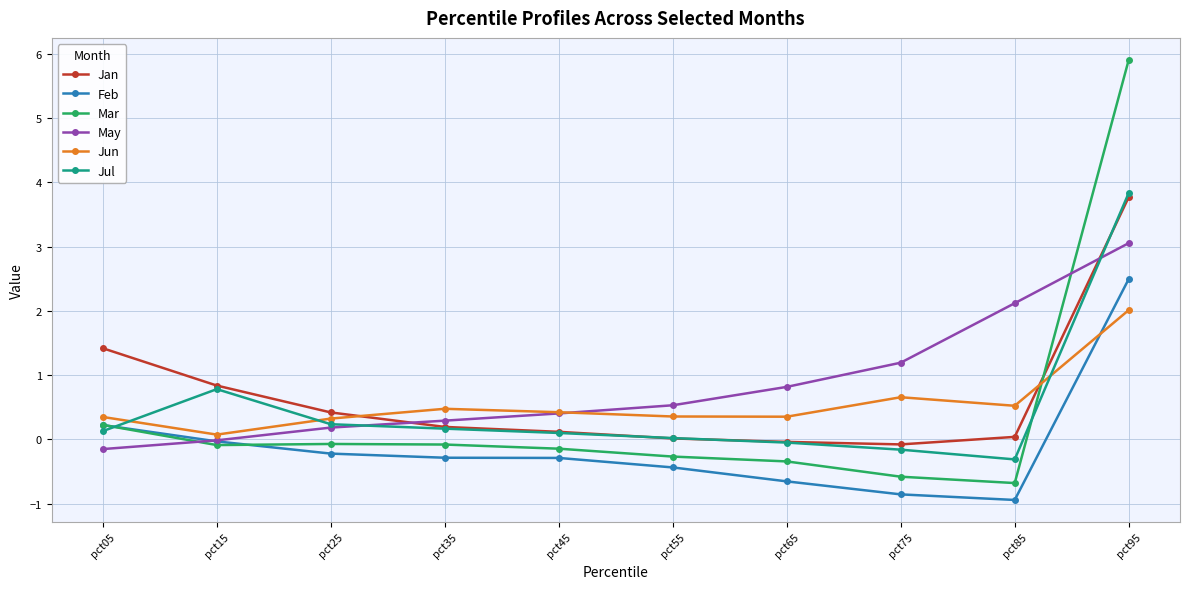

After their last crossing, which series has the higher values: Feb or Jun?

Feb